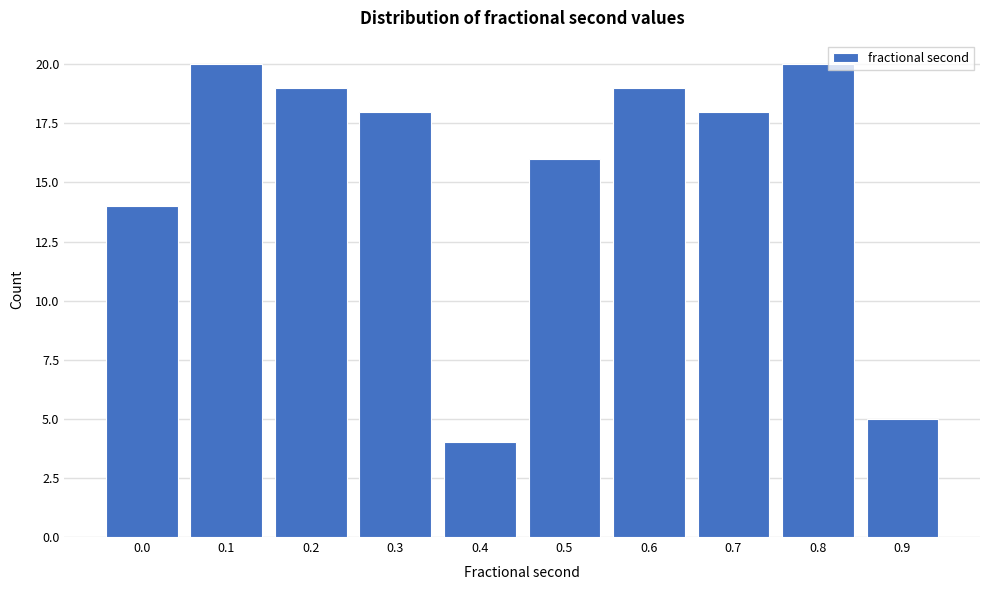

Reading left to right, extract all data points from this chart.

0.0=14	0.1=20	0.2=19	0.3=18	0.4=4	0.5=16	0.6=19	0.7=18	0.8=20	0.9=5